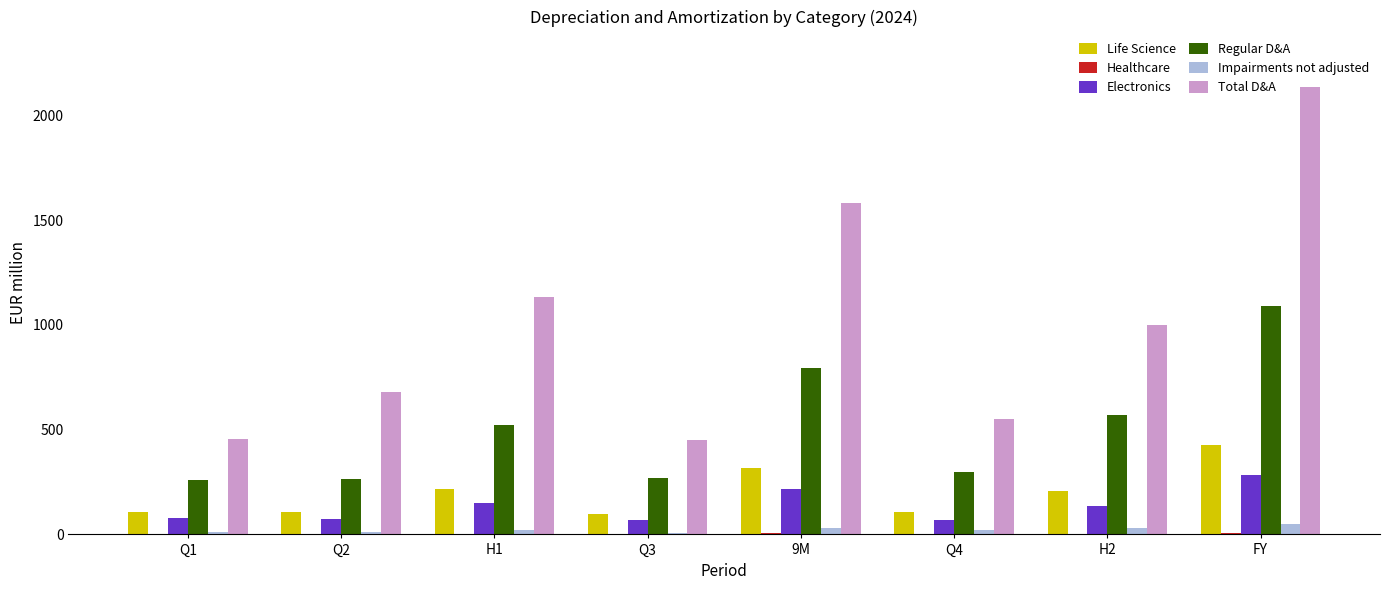

How many data points does each series have?

8